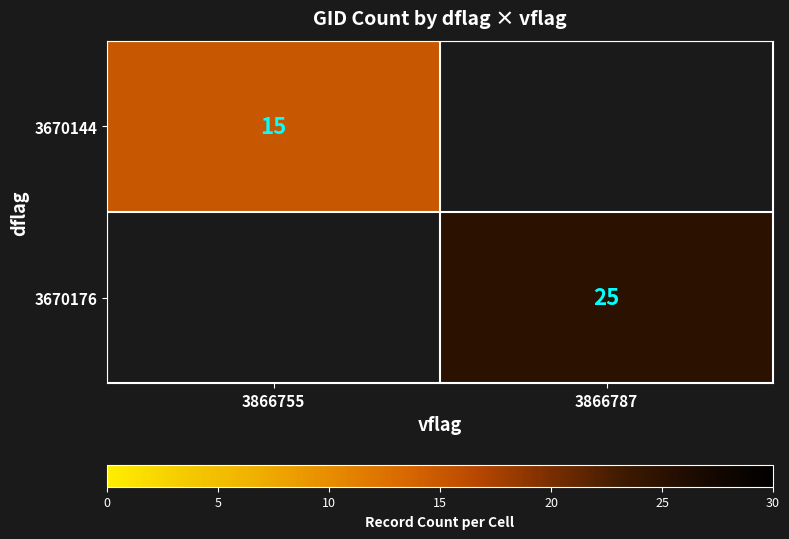

True or false: 3670144 has a value of 22.1 at 3866755.

False